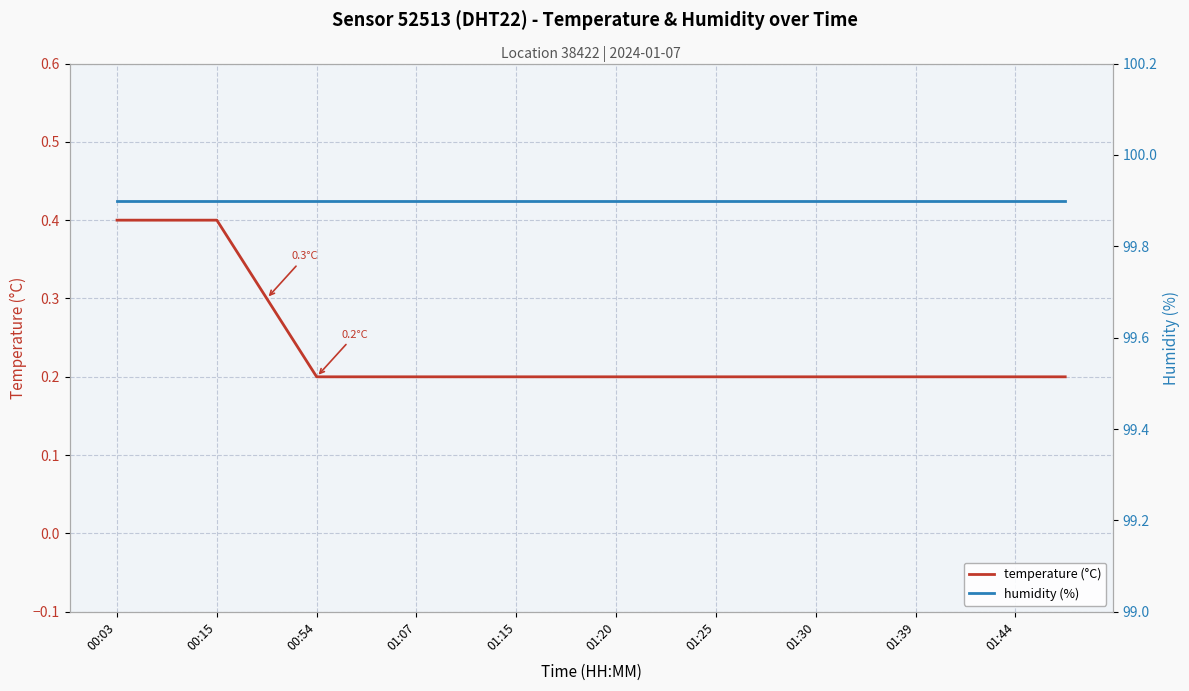

True or false: temperature (°C) has a value of 0.3 at 01:20.

False